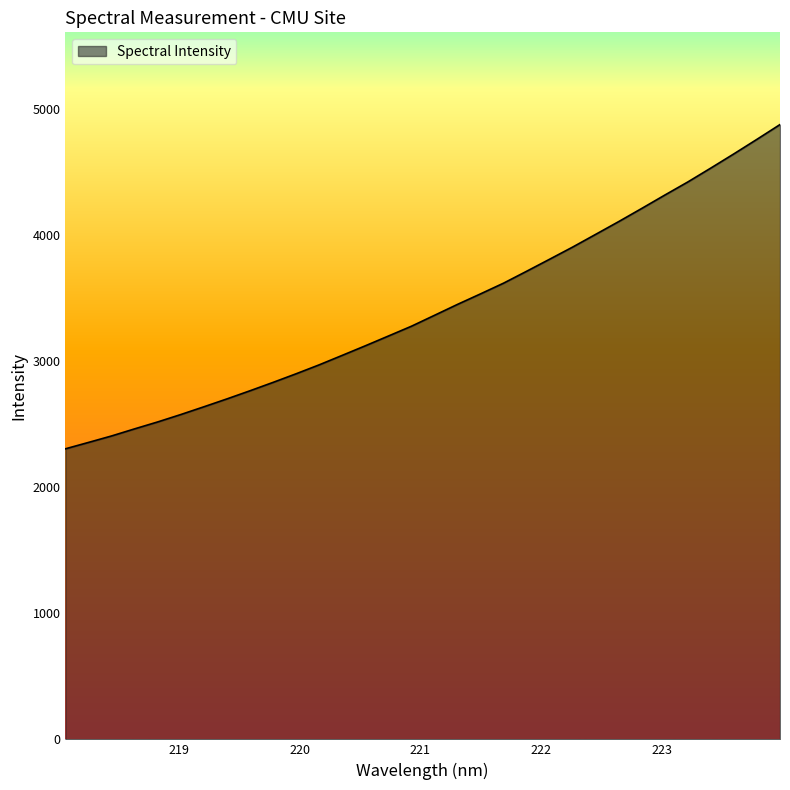

What is the greatest value displayed?

4875.4